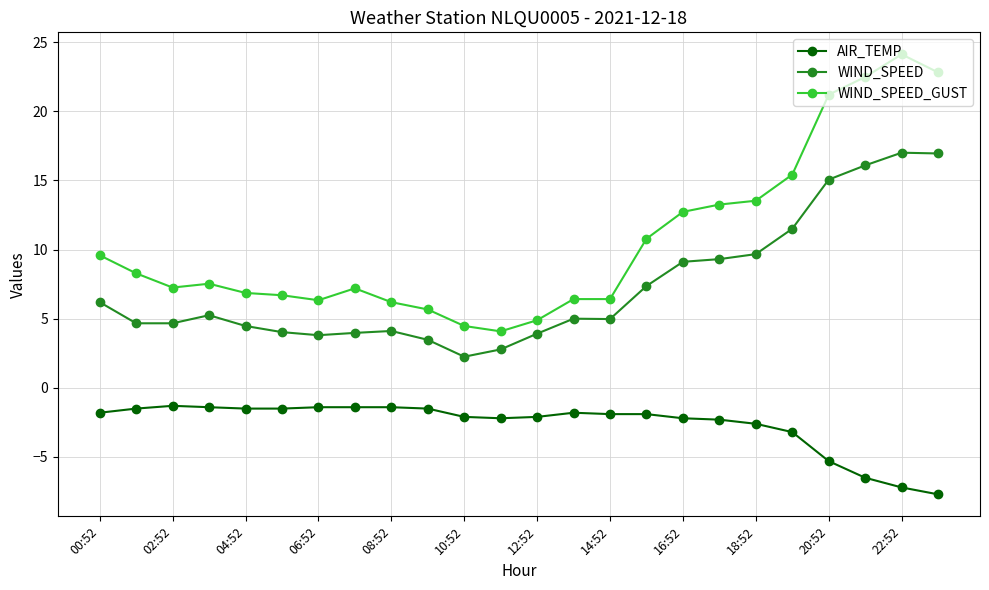

True or false: AIR_TEMP and WIND_SPEED cross at least once.

False